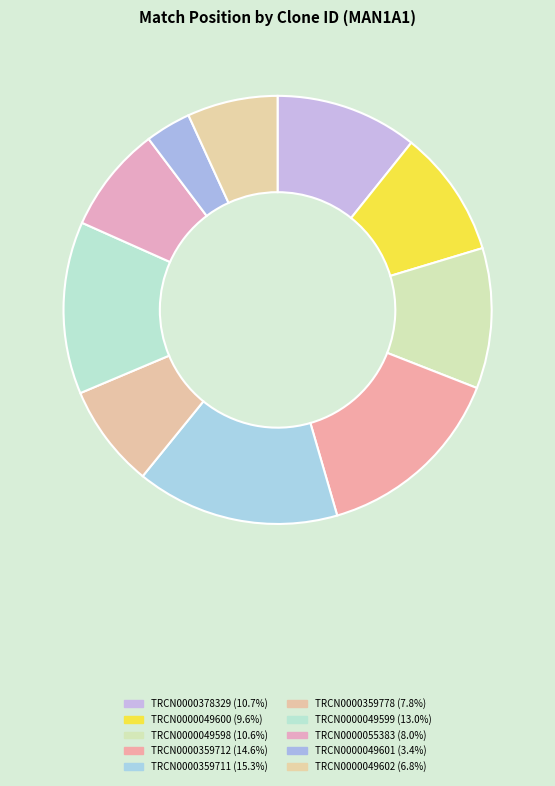

Approximately how many times larger is the value at TRCN0000359712 compared to TRCN0000049601?

4.2